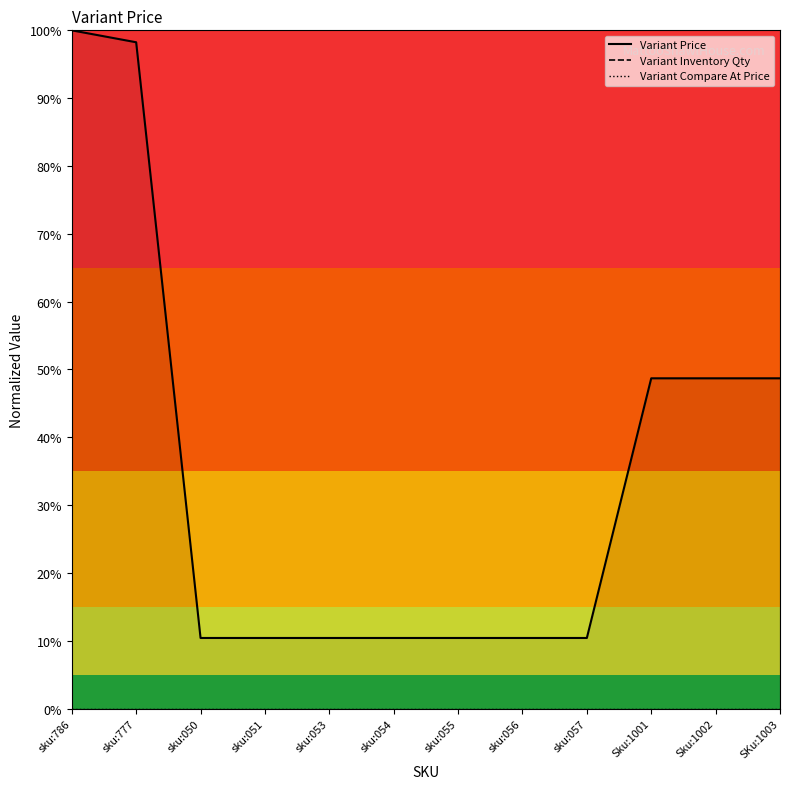

Between sku:054 and sku:055, which series saw the biggest shift?

Variant Price